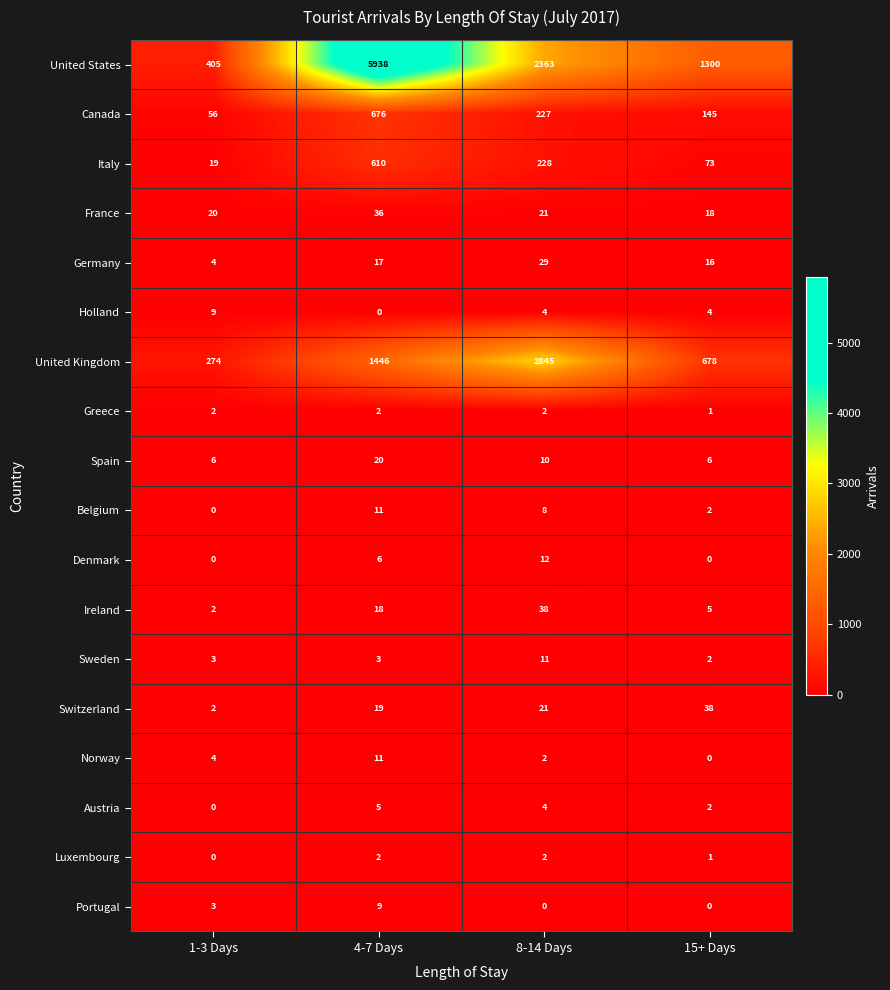

Which series has the largest range (max minus min)?

United States